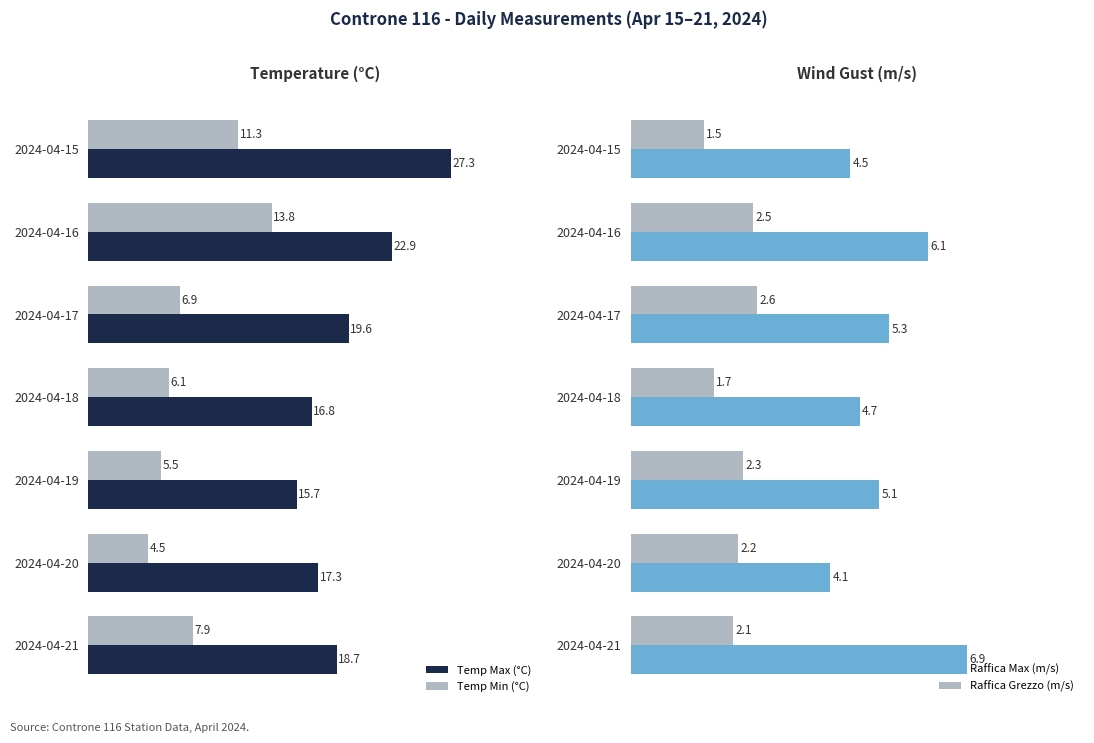

At which label is Temp Max (°C) closest to 21?

2024-04-17